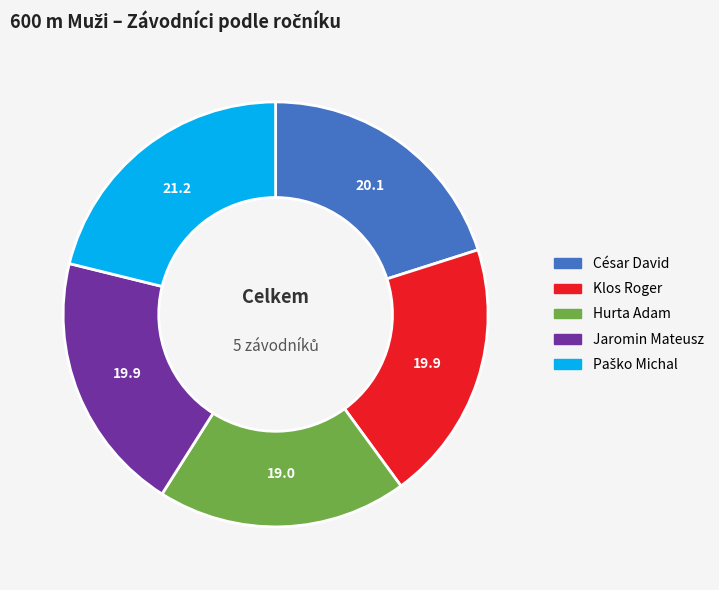

How many slices are in this pie chart?

5